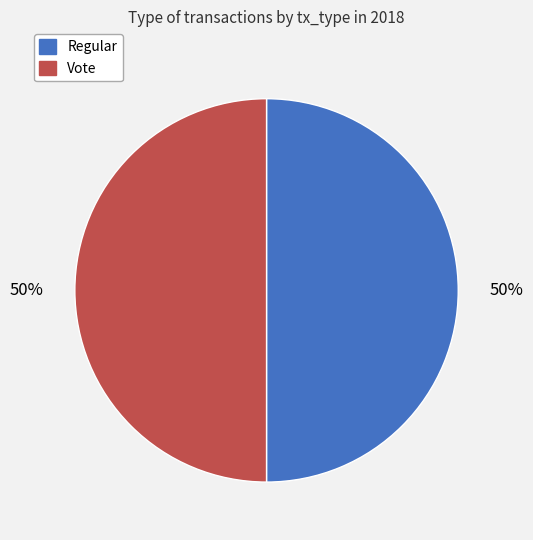

Combined, do Regular and Vote account for over 50%?

Yes